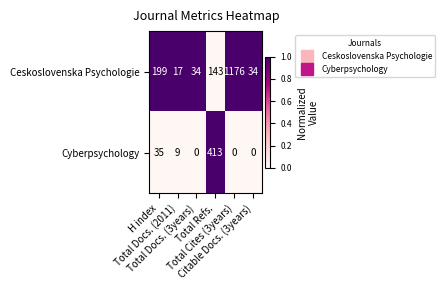

What is the difference between the maximum and minimum values in the Ceskoslovenska Psychologie series?

1159